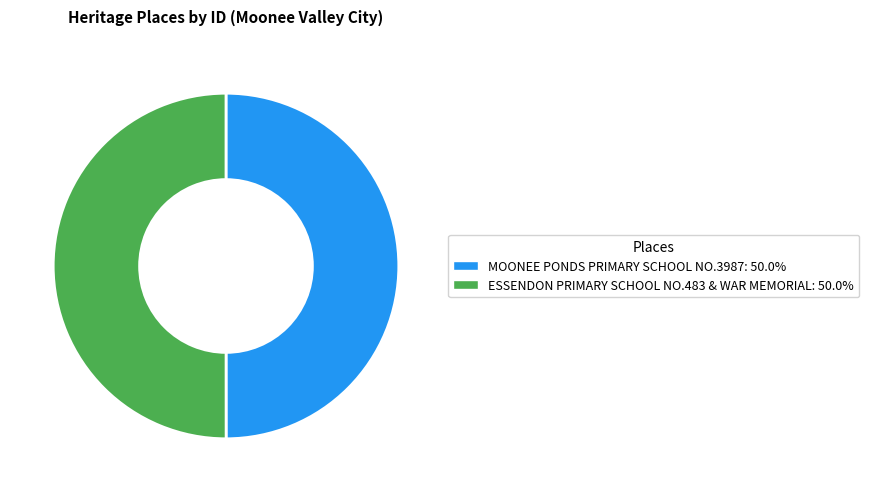

Is the sum of MOONEE PONDS PRIMARY SCHOOL NO.3987: 50.0% and ESSENDON PRIMARY SCHOOL NO.483 & WAR MEMORIAL: 50.0% greater than half?

Yes